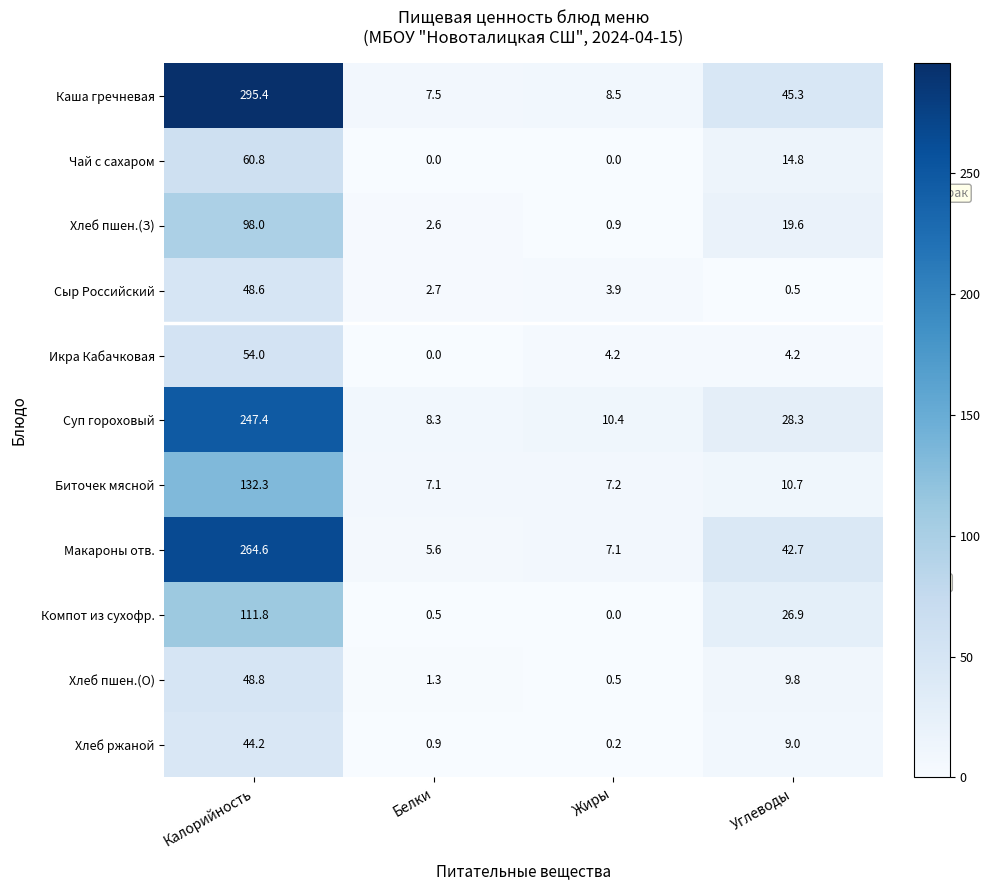

Between Жиры and Углеводы, which series saw the biggest shift?

Каша гречневая